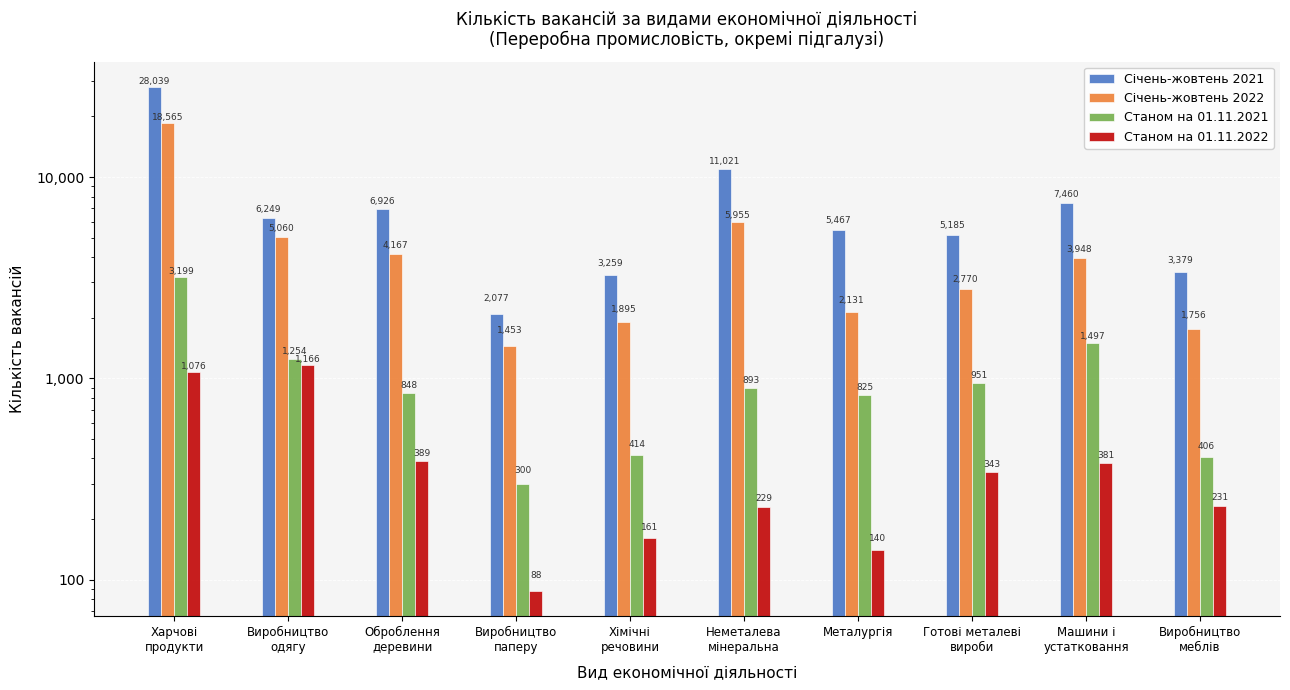

Count the number of categories in the chart.

10